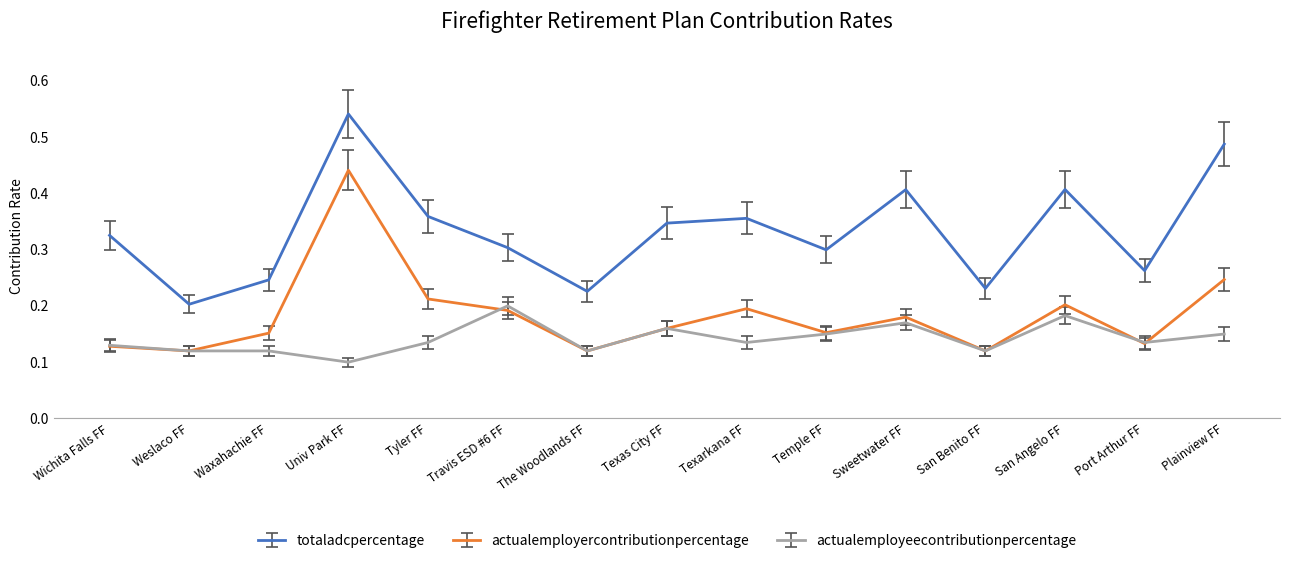

Count the totaladcpercentage values in the range 0 to 1.

15